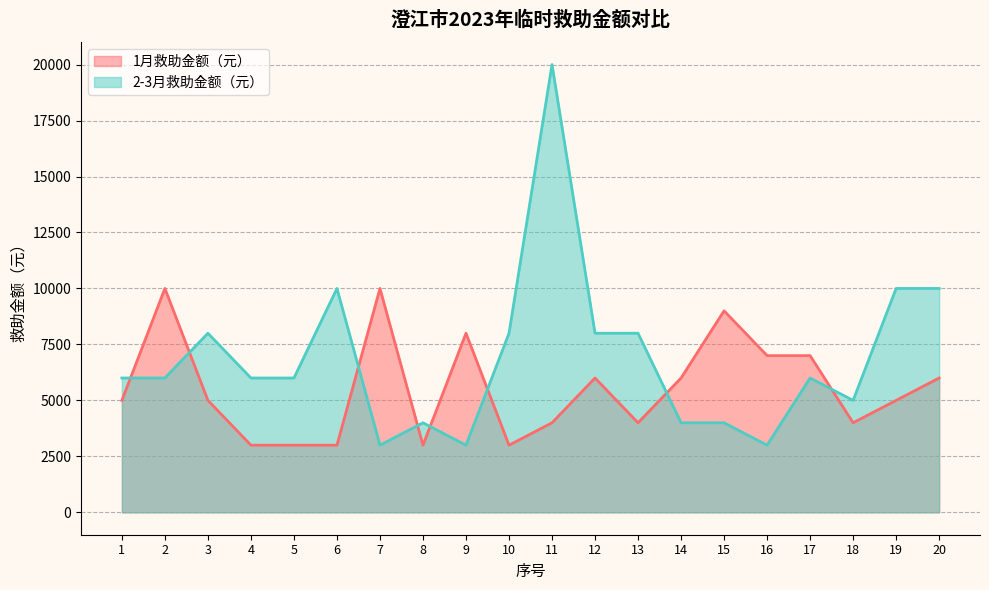

Which series ends up on top after the final intersection of 2-3月救助金额（元） and 1月救助金额（元）?

2-3月救助金额（元）